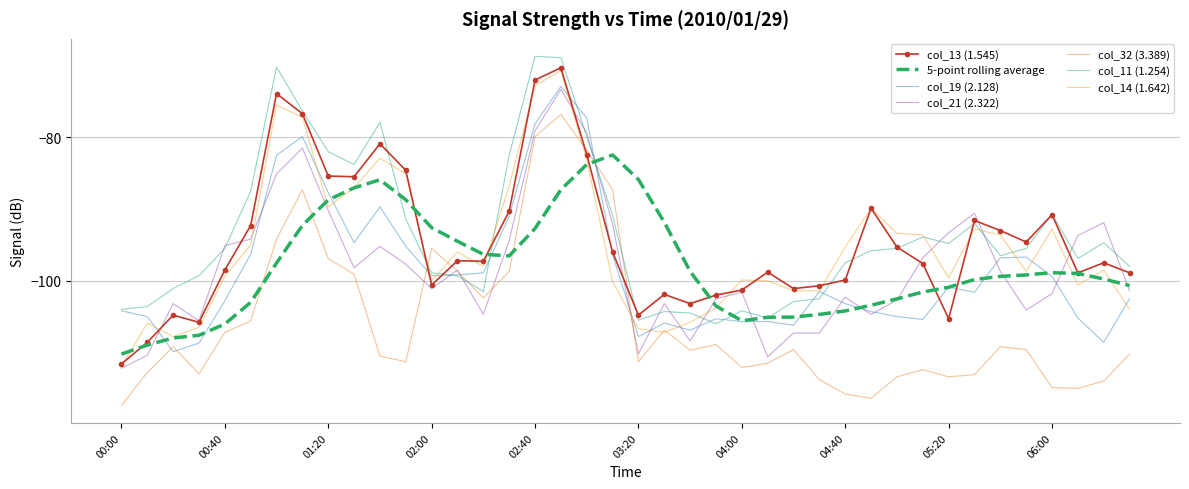

How many values in the col_14 (1.642) series exceed -98?

19